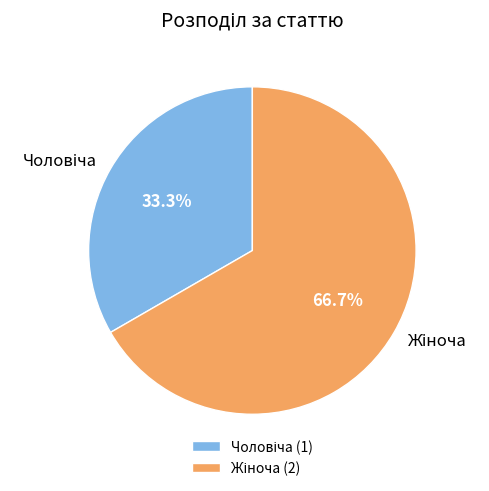

Is there any slice that represents more than half of the pie?

Yes